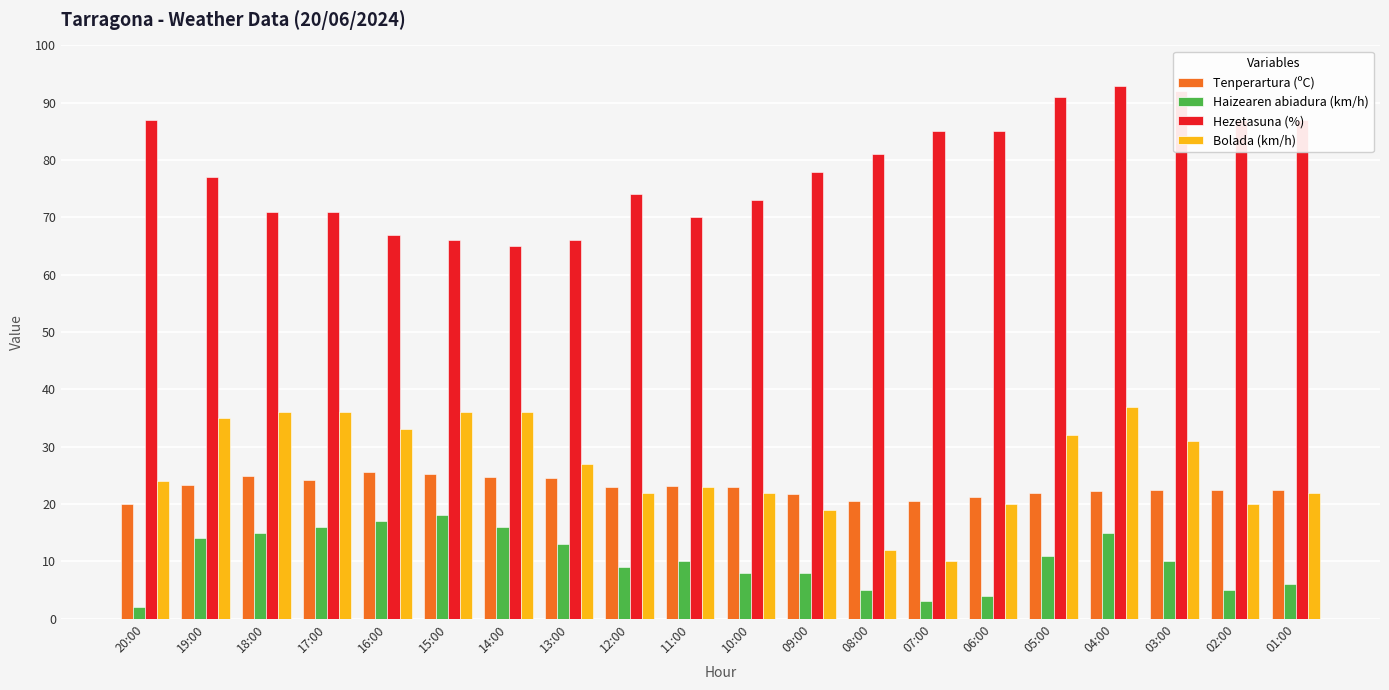

What is the sum of the Bolada (km/h) values at 04:00 and 07:00?

47.0